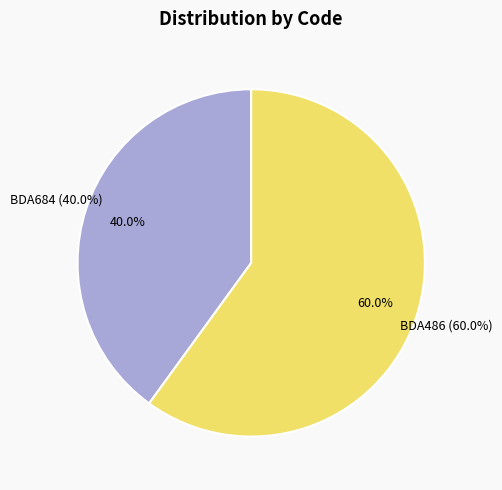

How many segments does this pie chart have?

2